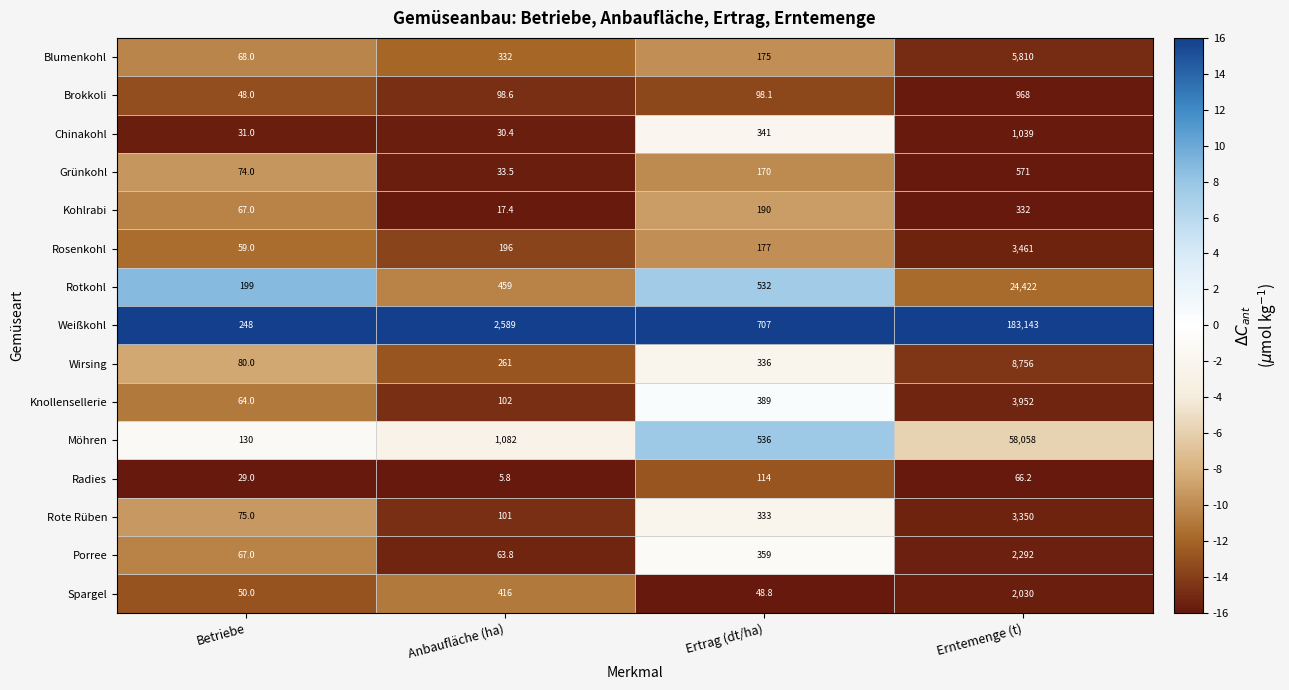

True or false: Knollensellerie has a value of 2633.1 at Erntemenge (t).

False